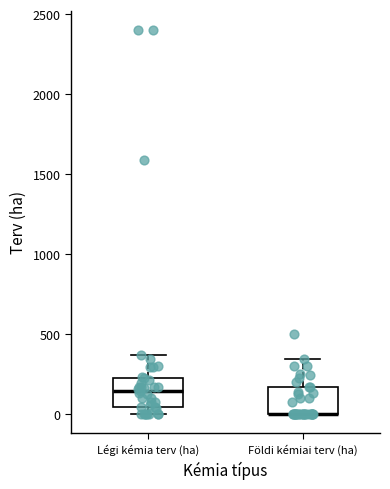

Reading left to right, read every box against the y-axis: the position of its median line, the range the box covers, and the ends of its whiskers. The values are not printed on the chart, so give them approximately, as read against the axis.

Légi kémia terv (ha): median 150, box 50 to 200, whiskers 0 to 350
Földi kémiai terv (ha): median 0 (drawn on the box's lower edge), box 0 to 150, whiskers 0 to 350